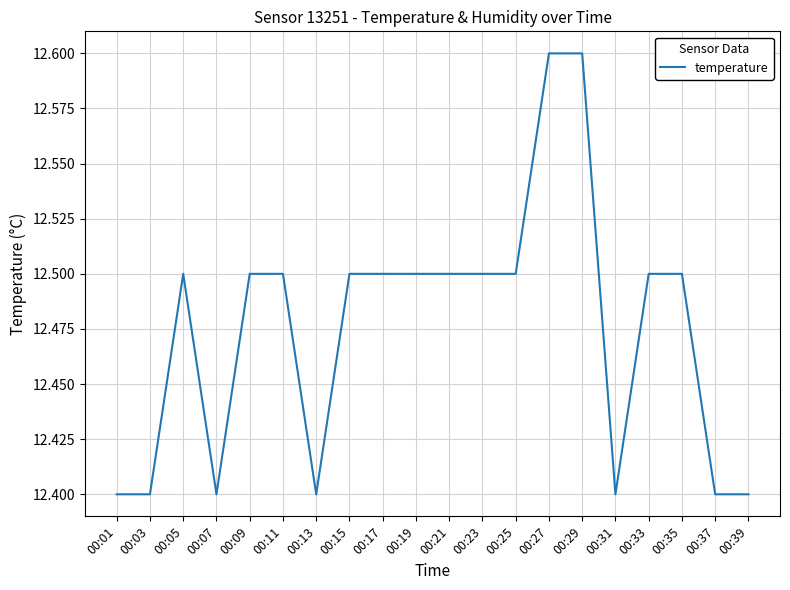

What is the change in value from 00:23 to 00:37?

-0.1